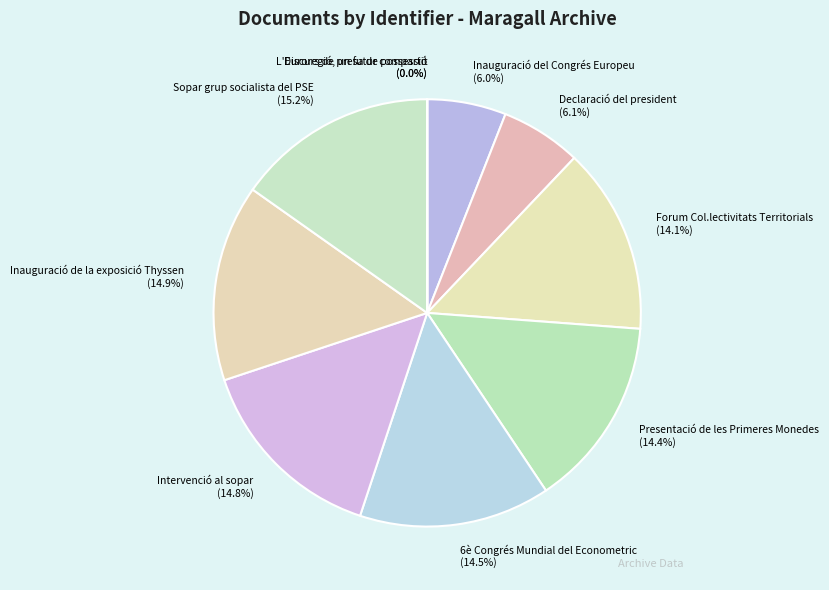

Is Forum Col.lectivitats Territorials the majority of the pie?

No